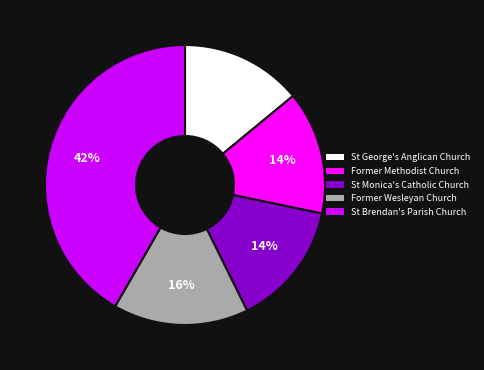

Is there a majority slice in this chart?

No